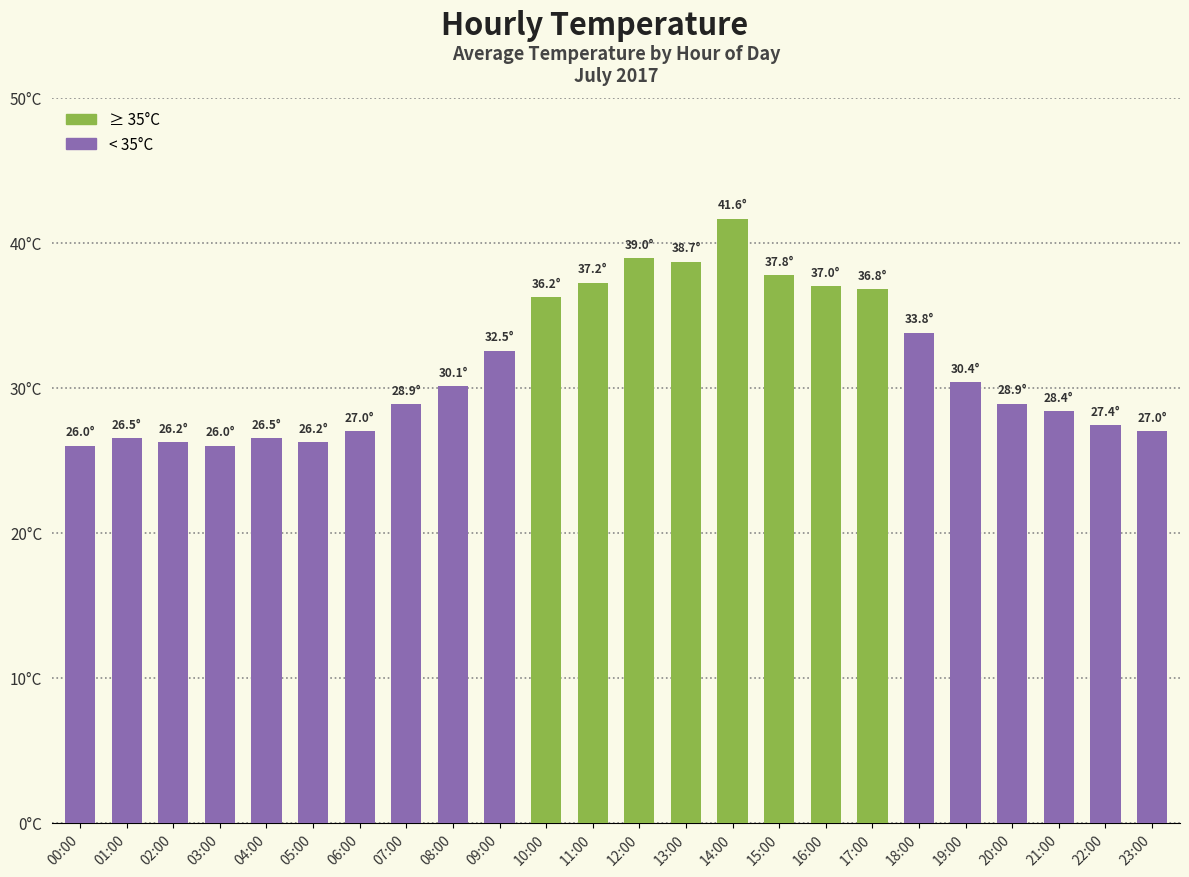

Approximately how many times larger is the value at 16:00 compared to 18:00?

1.1